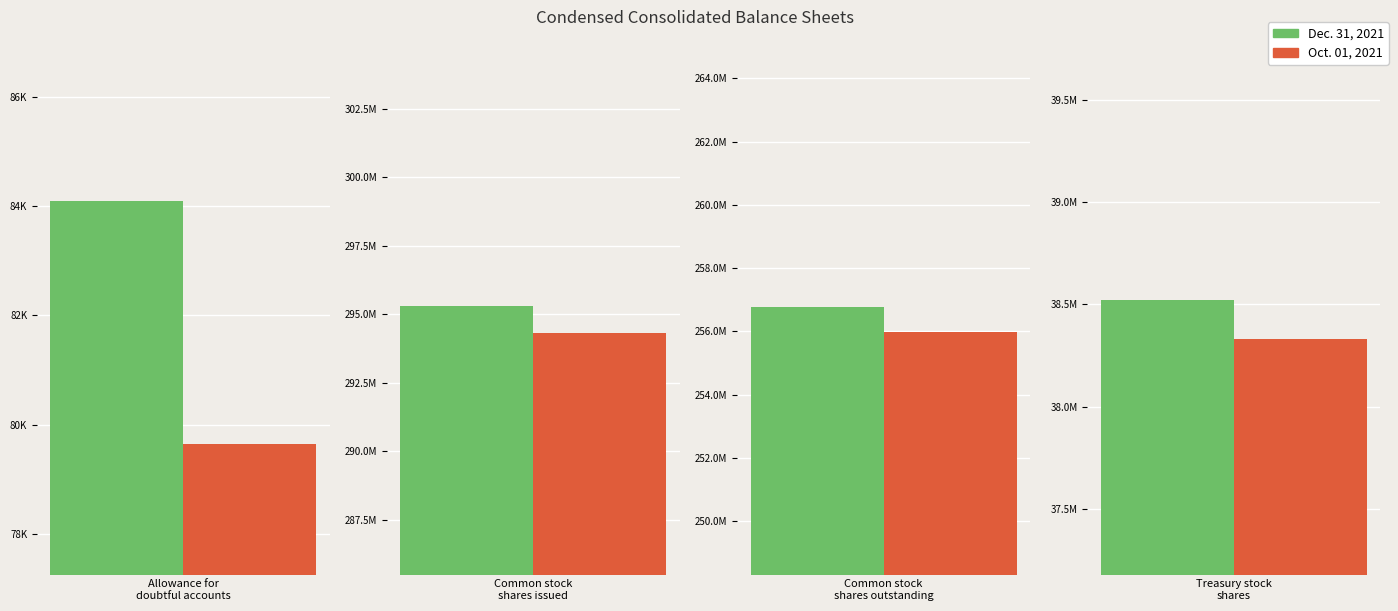

Between Common stock
shares outstanding and Common stock
shares issued, which is larger?

Common stock
shares issued